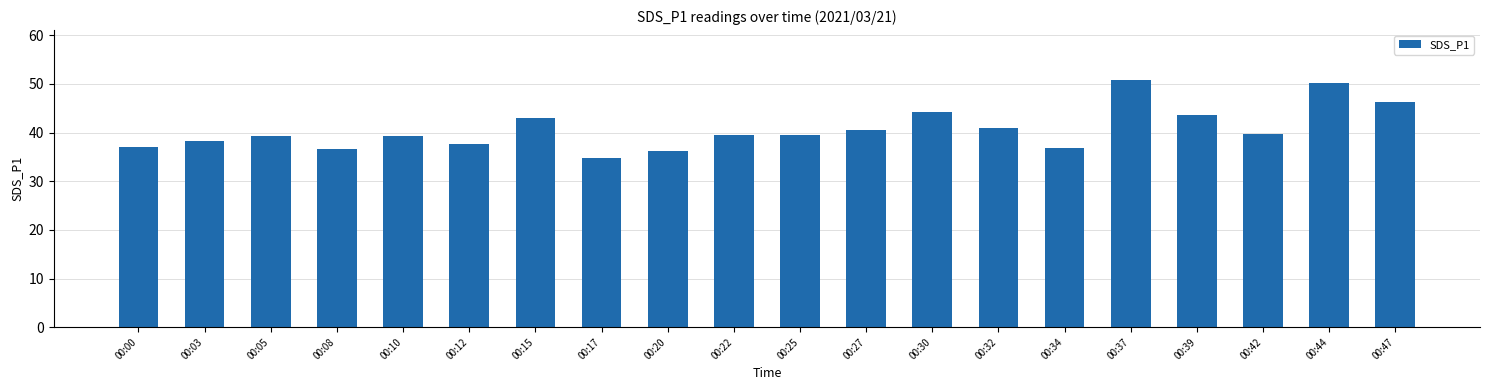

Is it true that the value at 00:39 is 43.5?

True